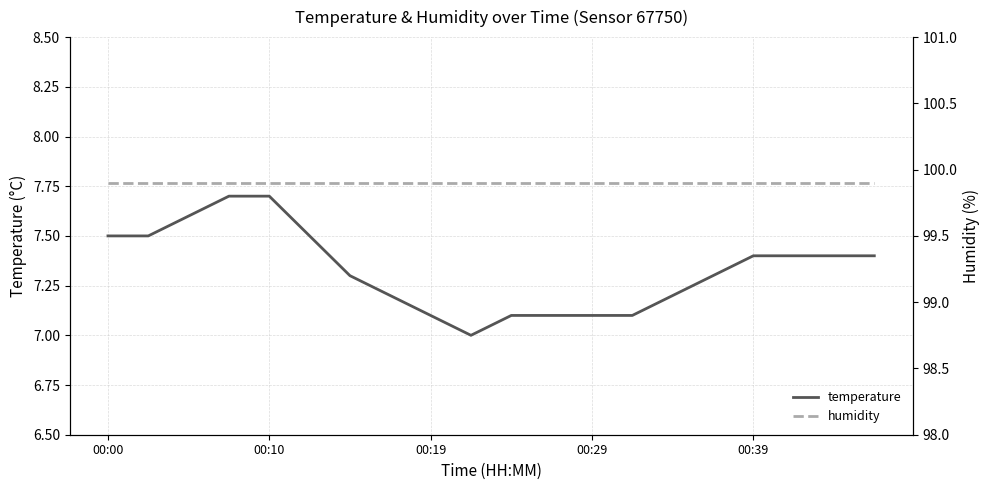

Count the number of categories in the chart.

20